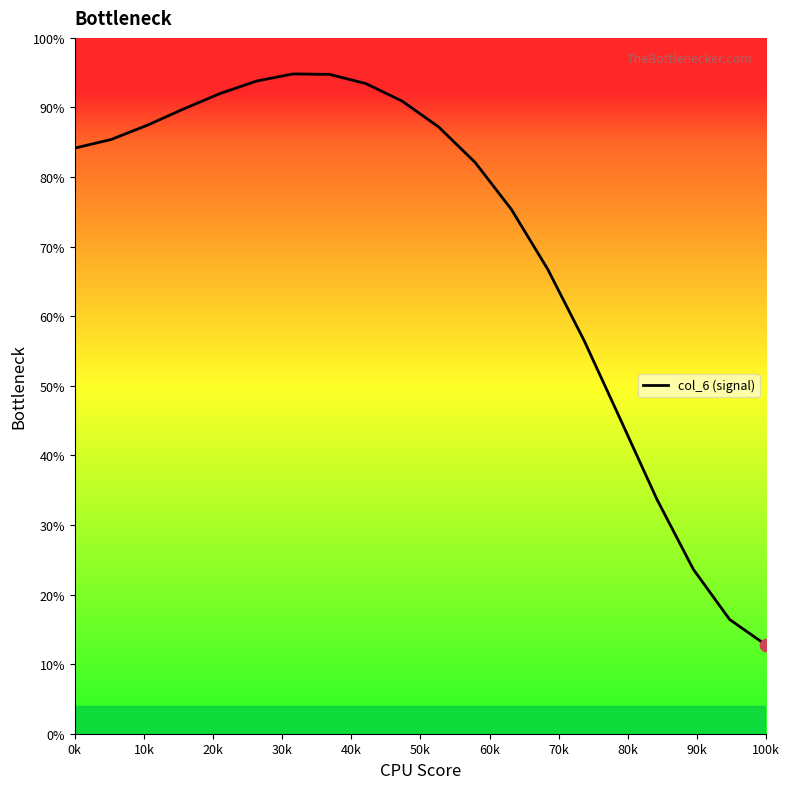

What is the smallest value displayed?

12.8